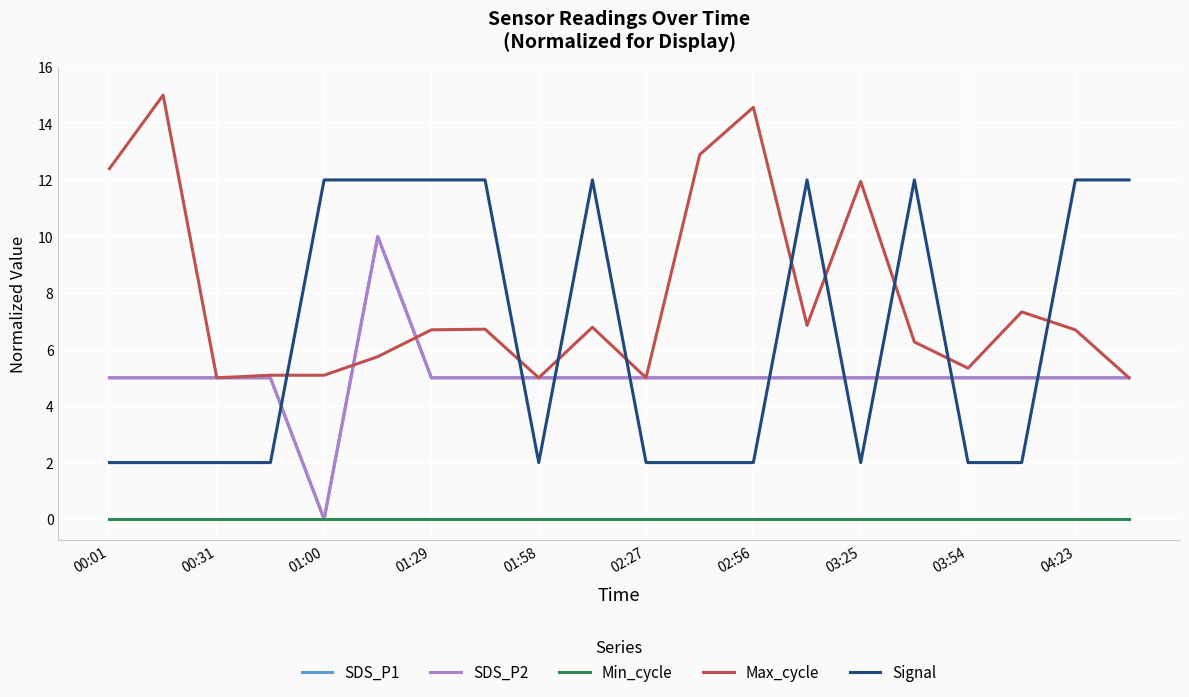

Does the chart display data point markers on the line(s)?

No